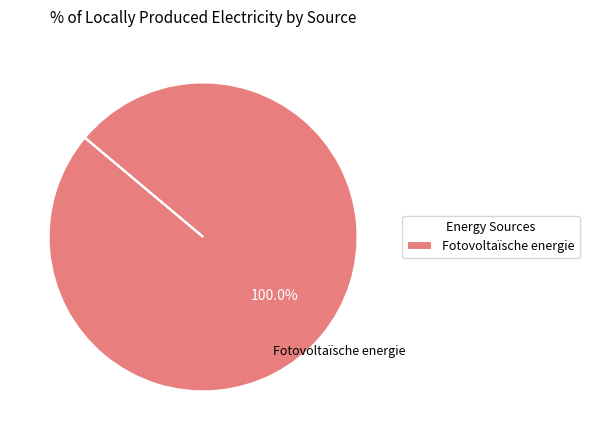

How many segments does this pie chart have?

1